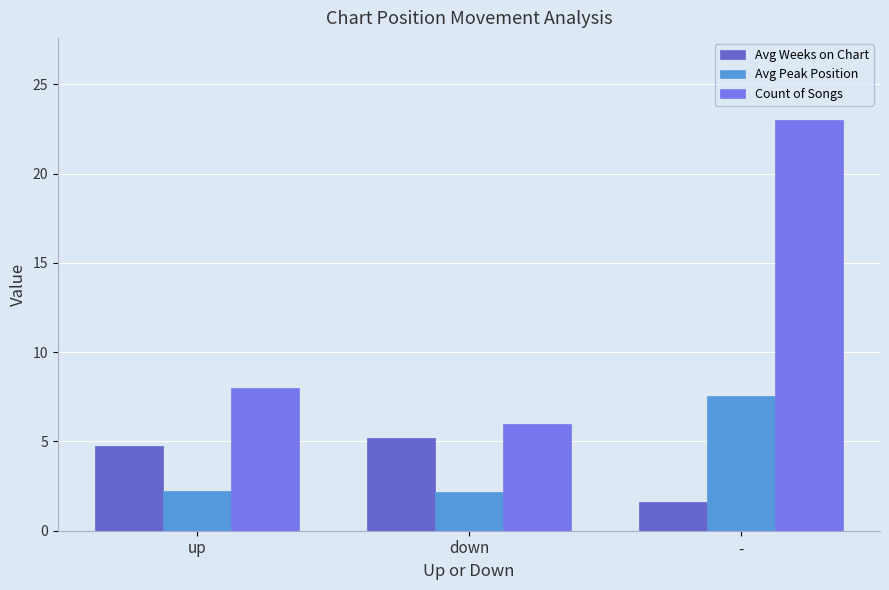

Is it true that Avg Peak Position equals 7.5 at -?

True